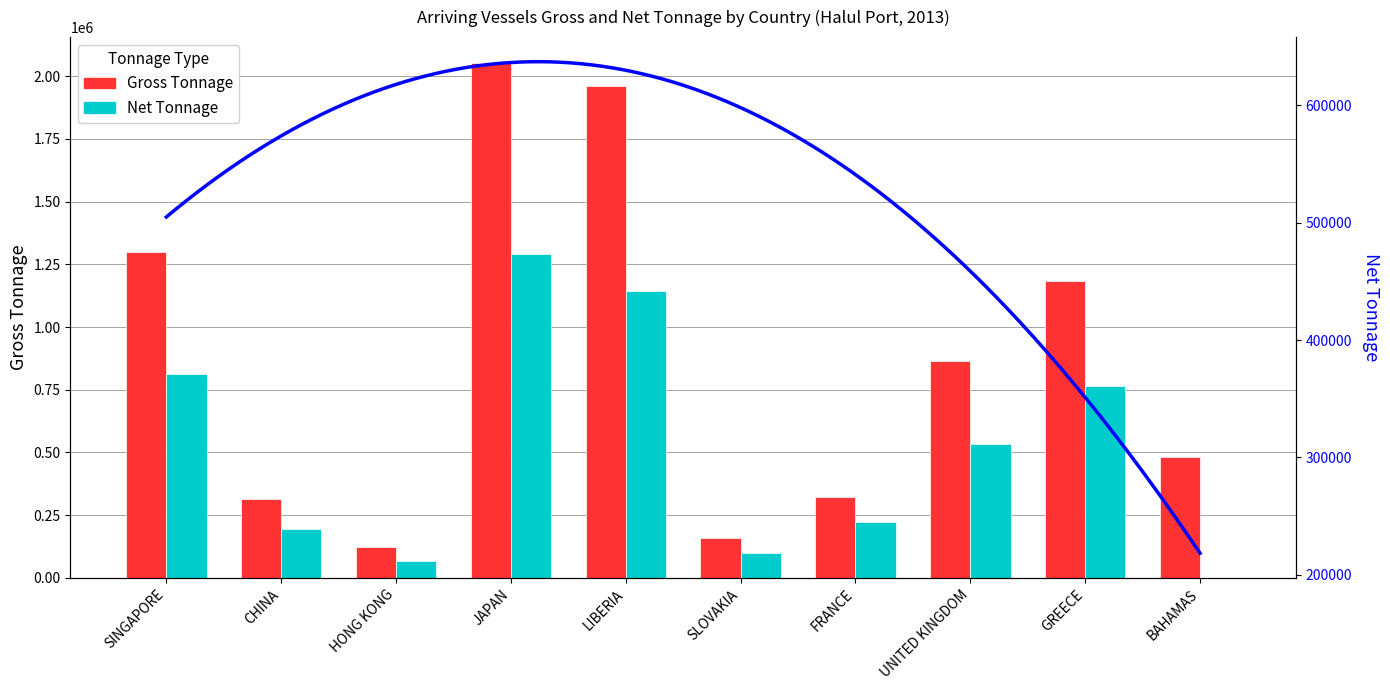

Which category has the highest value in the Gross Tonnage series?

JAPAN